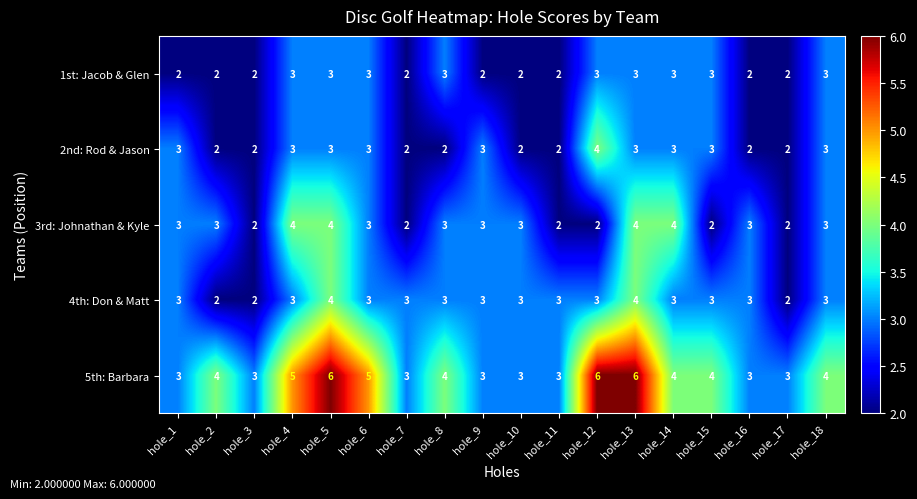

Is the value of 4th: Don & Matt at hole_1 greater than the value of 1st: Jacob & Glen at hole_7?

Yes